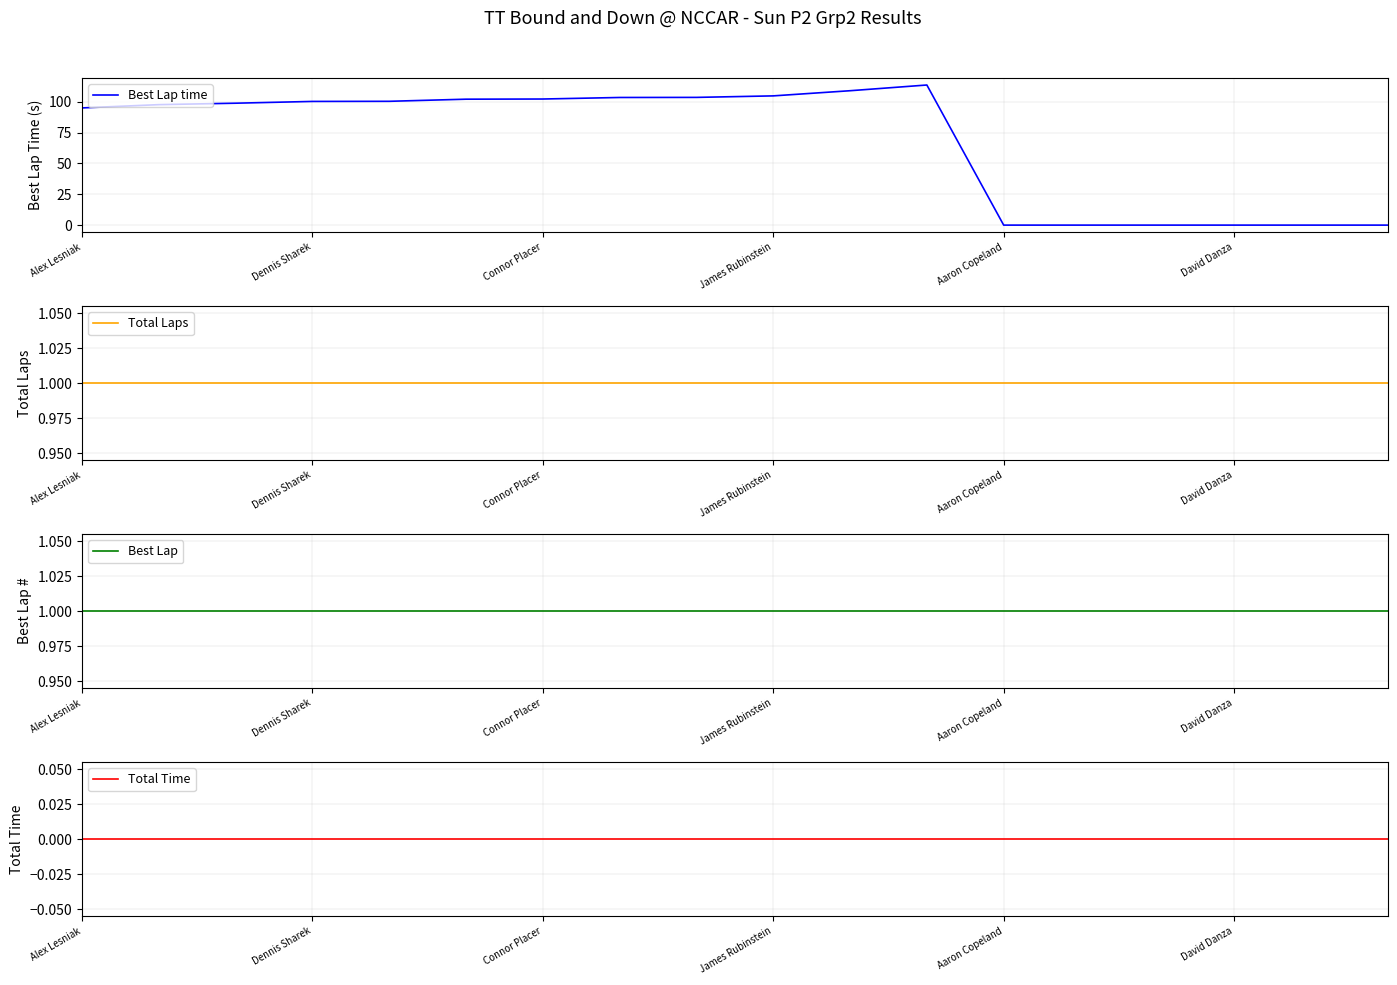

True or false: Best Lap time has more than 0 points higher than both neighbors.

True